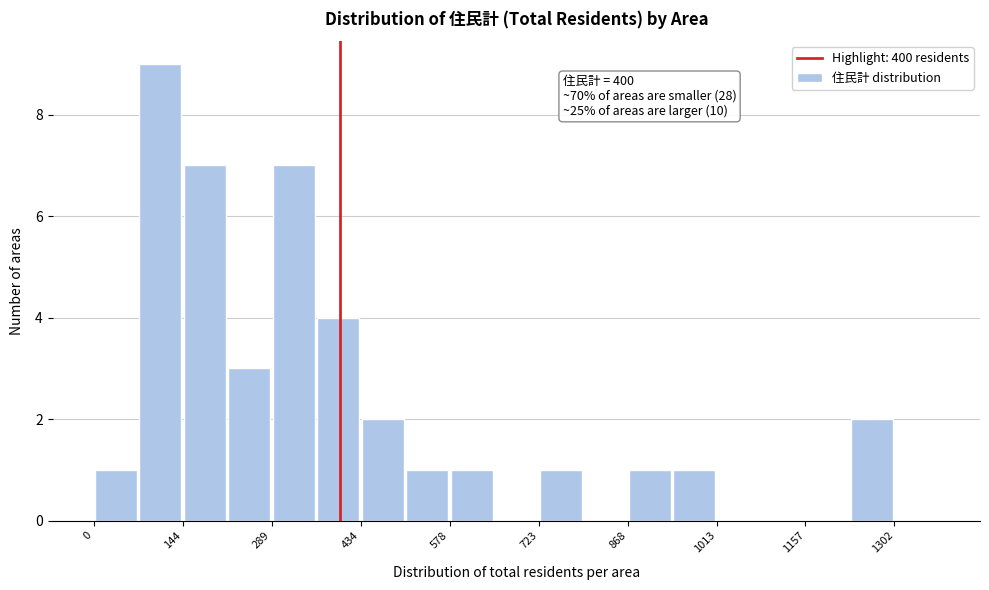

Read against the x-axis, roughly where is the centre of the tallest bar?

100